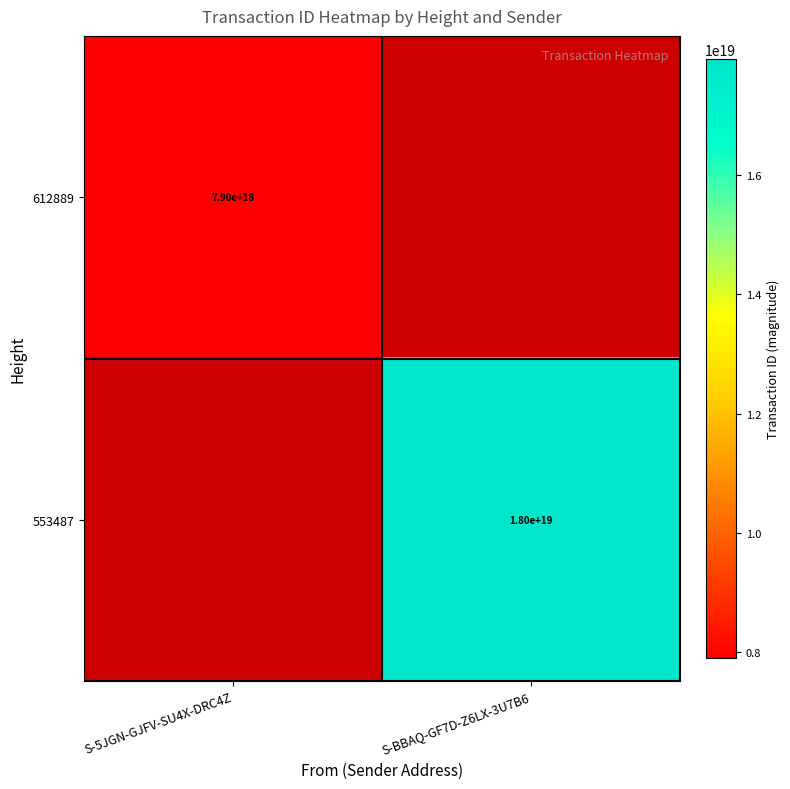

The 612889 series shows 7900000000000000000 at S-5JGN-GJFV-SU4X-DRC4Z. True or false?

True